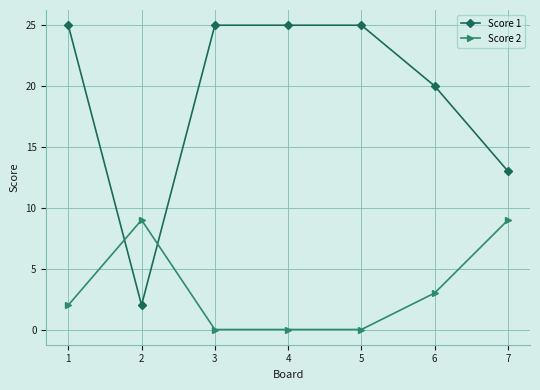

True or false: Score 2 and Score 1 cross at least once.

True